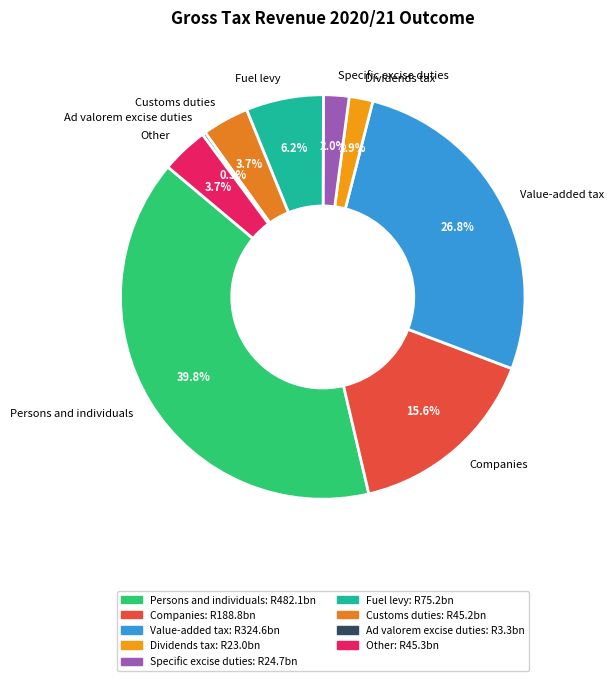

Which has a higher value, Specific excise duties or Other?

Other